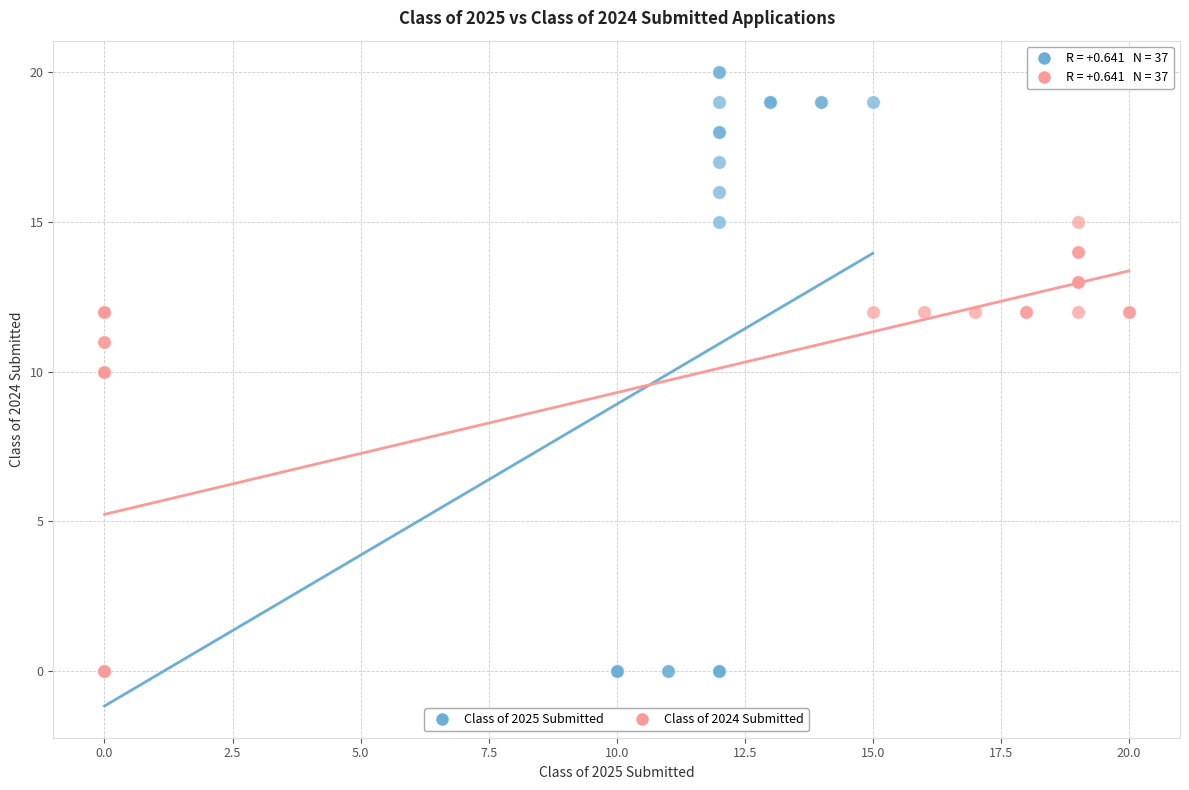

Which series has the largest Y range (max minus min)?

Class of 2025 Submitted